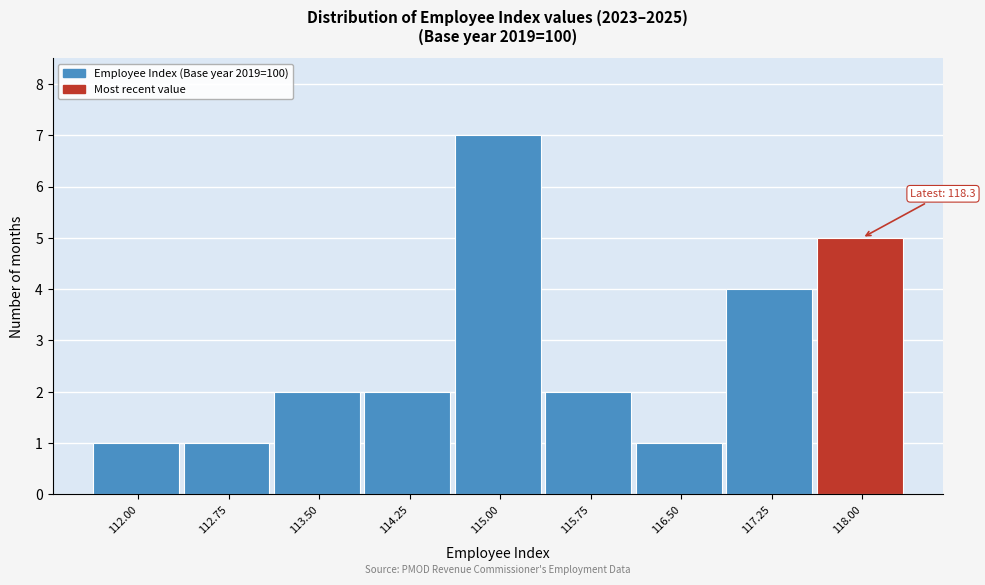

Reading right to left, what are all the values shown in this chart?

5	4	1	2	7	2	2	1	1